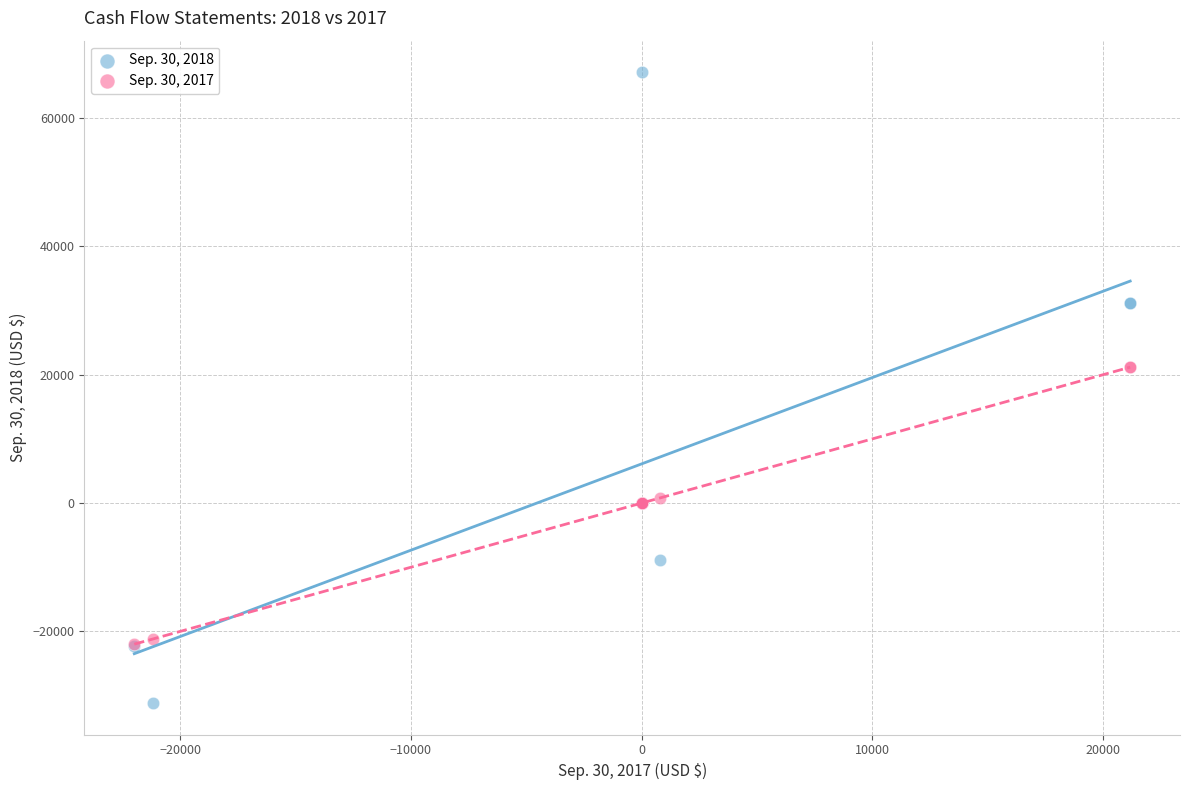

Which series contains the lowest Y value?

Sep. 30, 2018